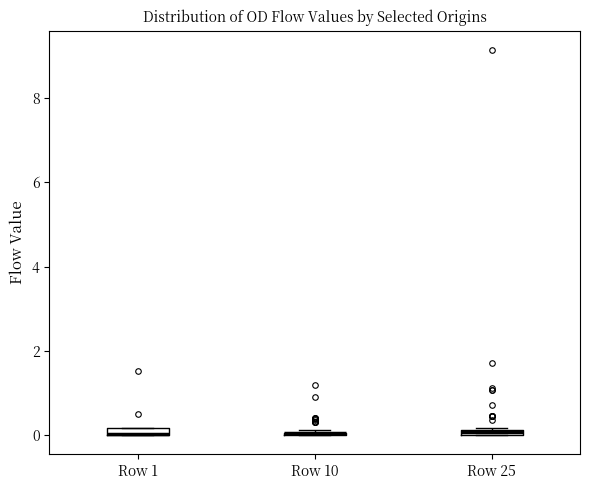

Where is the lower edge of the box for Row 25 on the y-axis? The values are not printed on the chart, so give them approximately, as read against the axis.

0.0